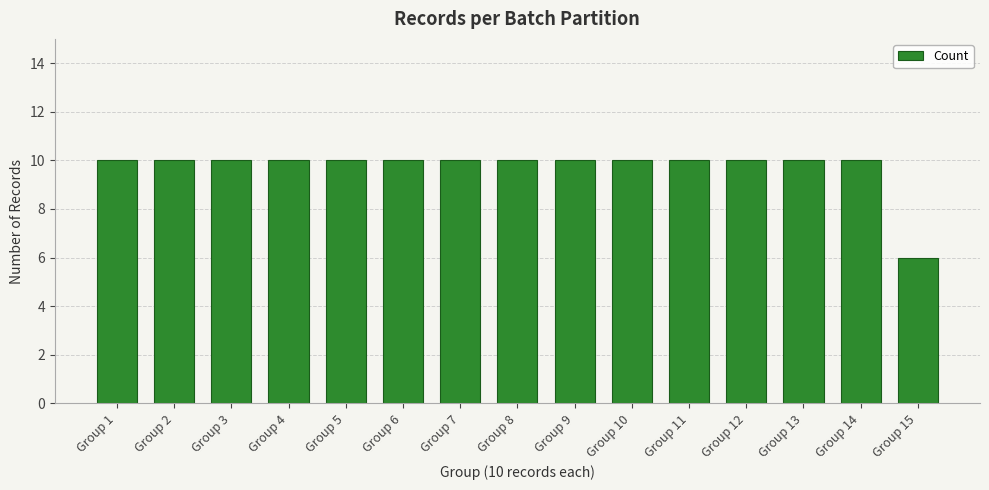

What is the difference between the maximum and minimum values?

4